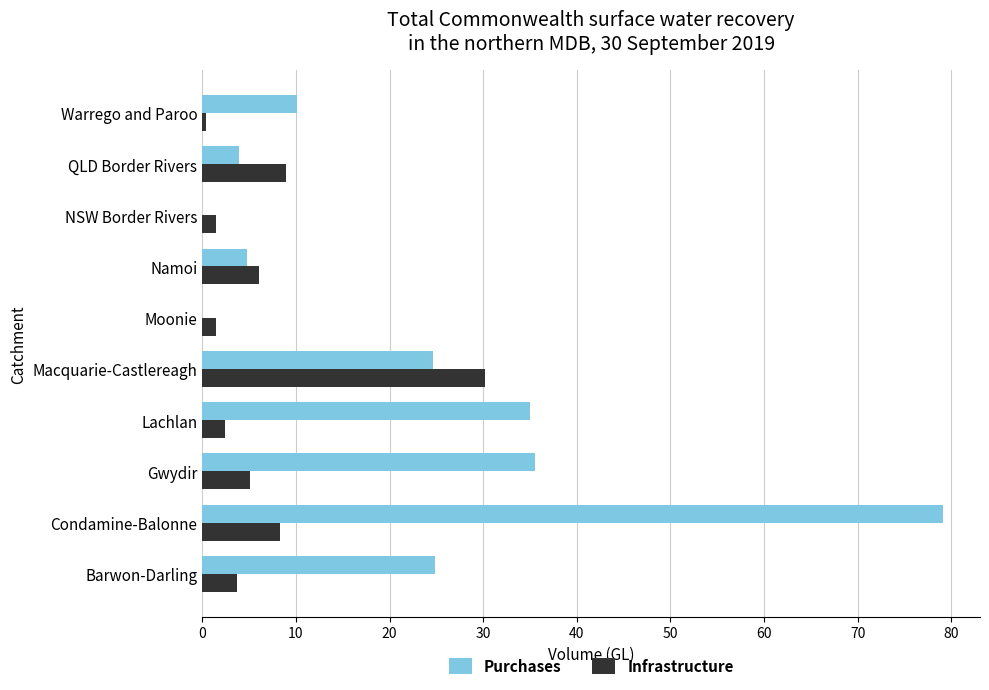

At which category does the chart reach its peak across all series?

Condamine-Balonne